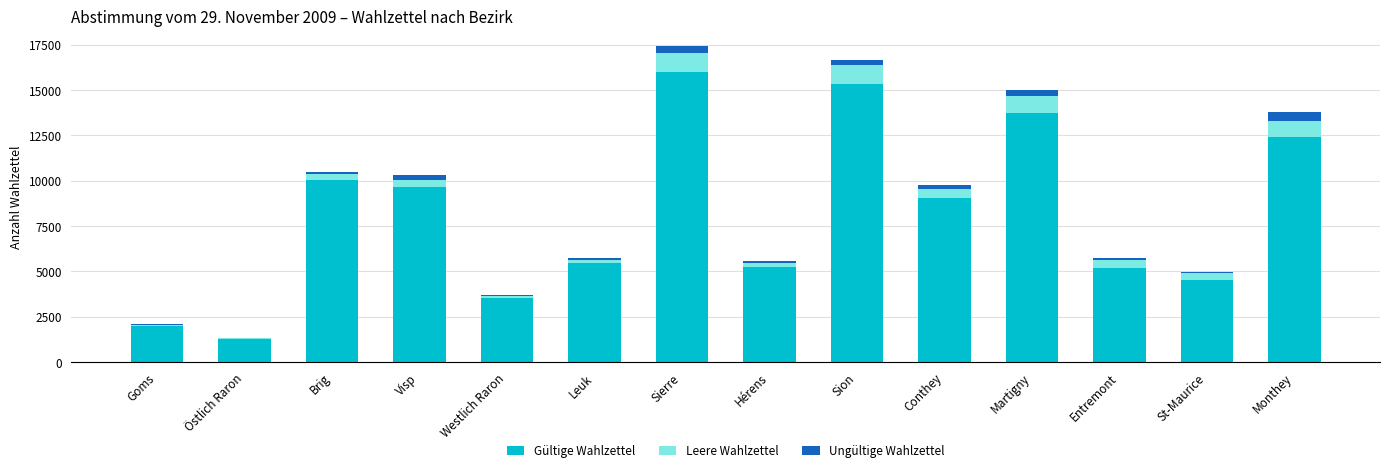

What is the maximum value for Gültige Wahlzettel?

15964